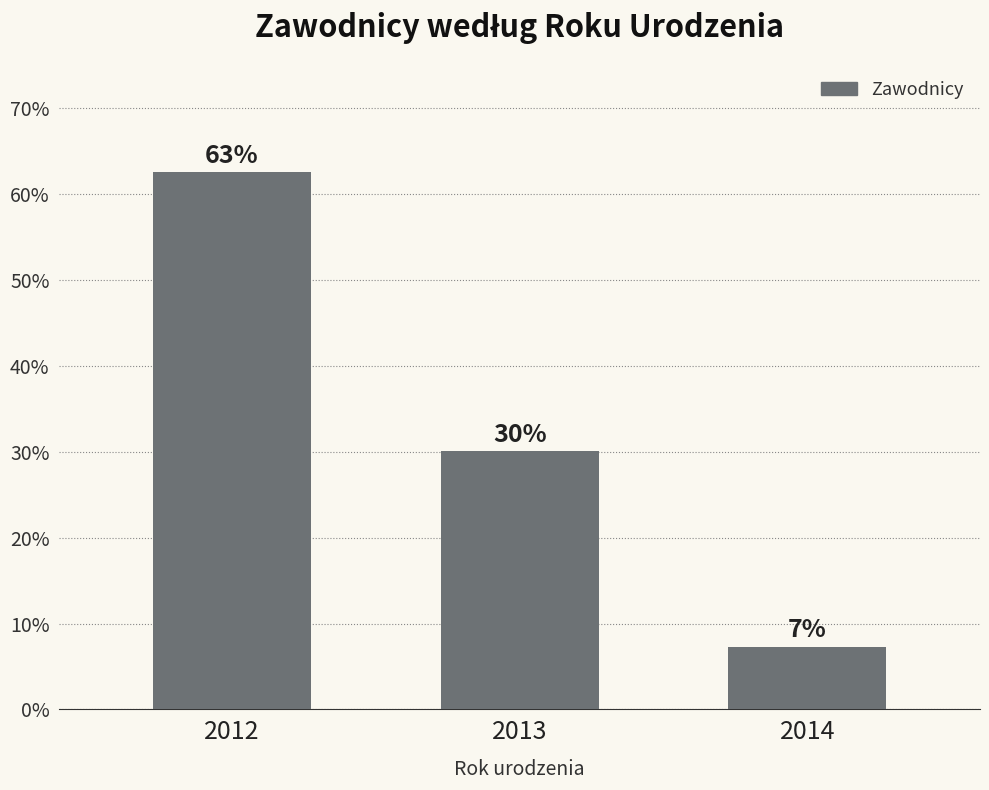

How many bars are there in total?

3